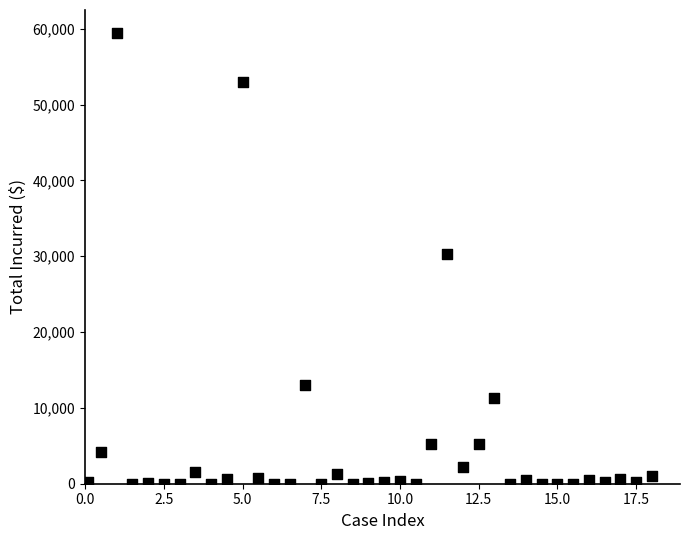

What is the range of X values (max minus min)?

17.9